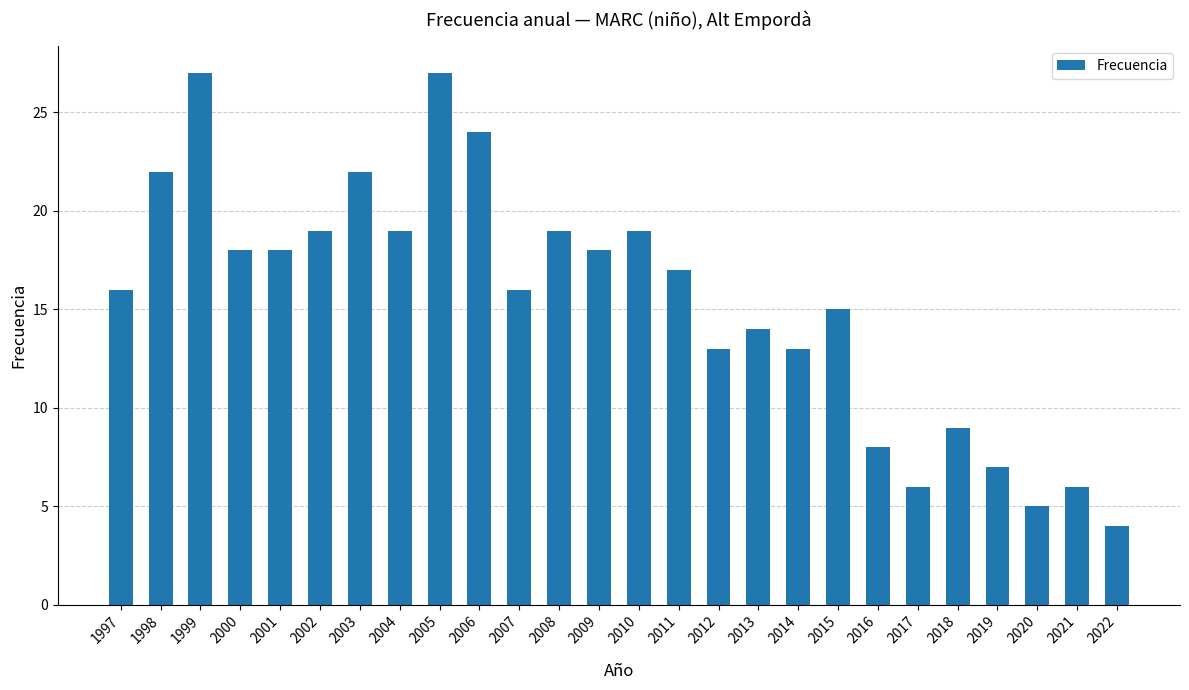

What is the value of the 3rd bar from the left?

27